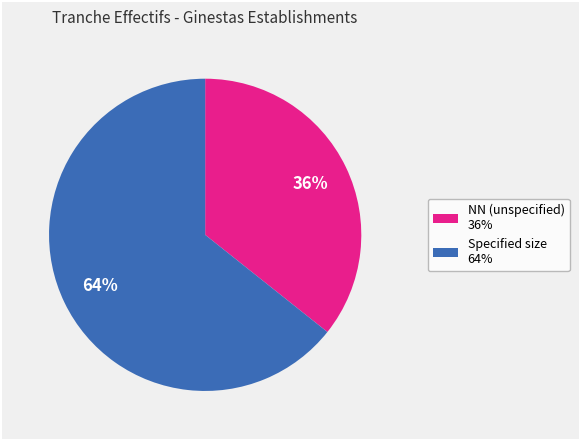

To the nearest percent, what is the combined percentage of Specified size 64% and NN (unspecified) 36%?

100%